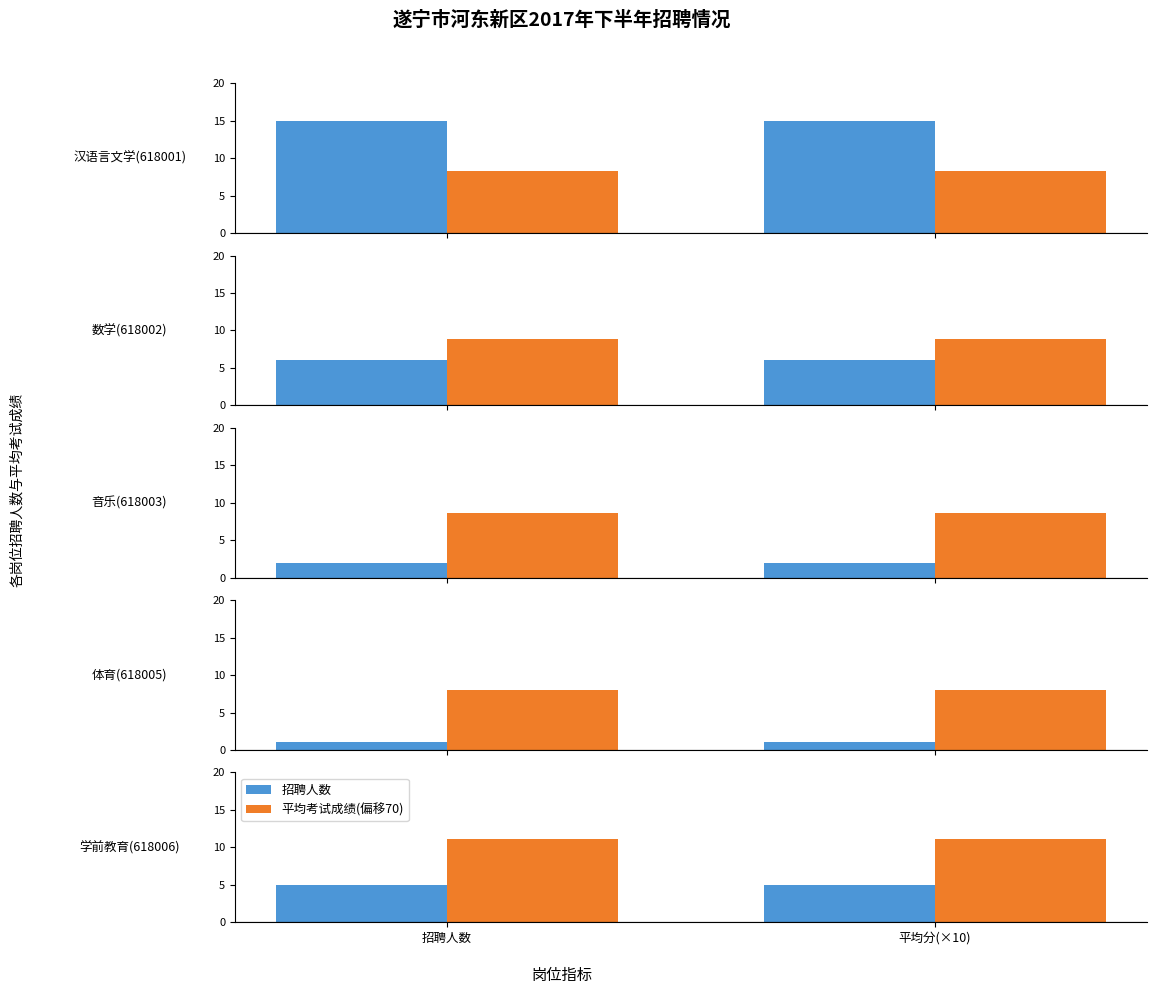

How many groups of bars are there?

2